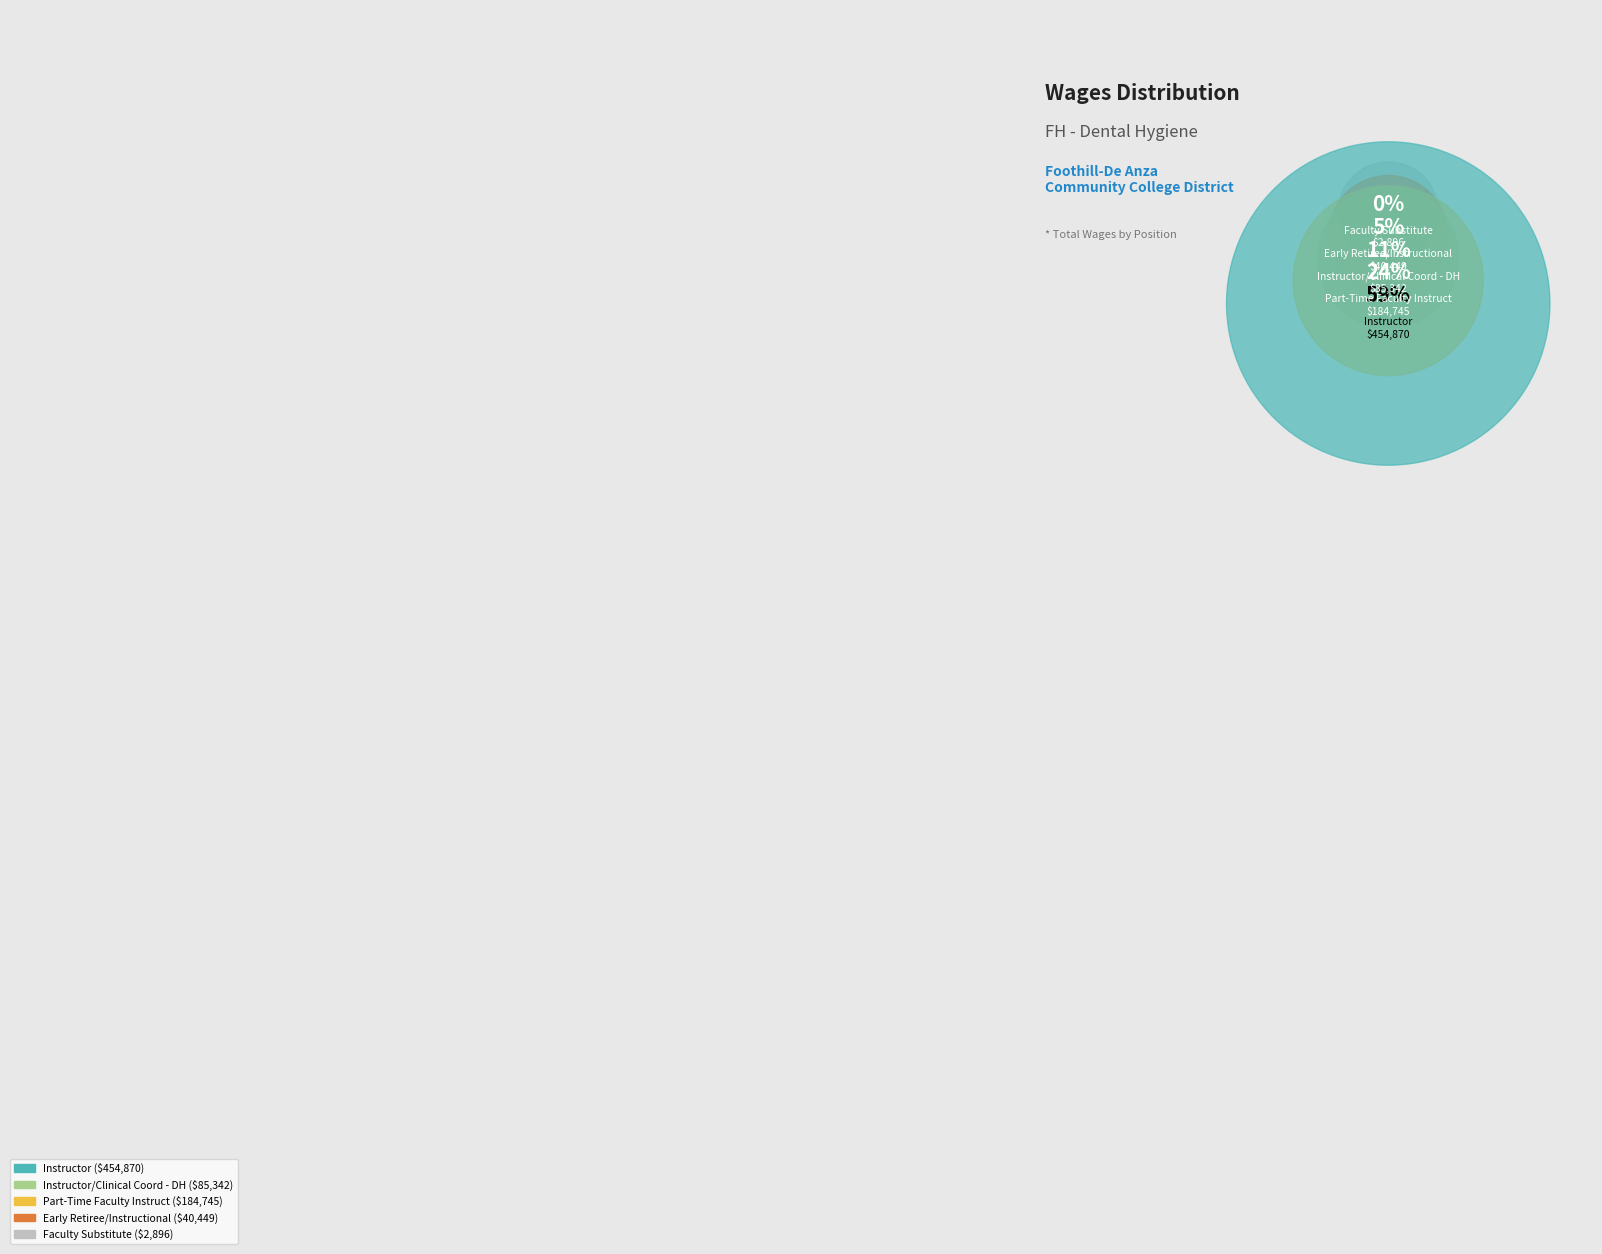

To the nearest percent, what is the combined percentage of Faculty Substitute and Instructor?

60%